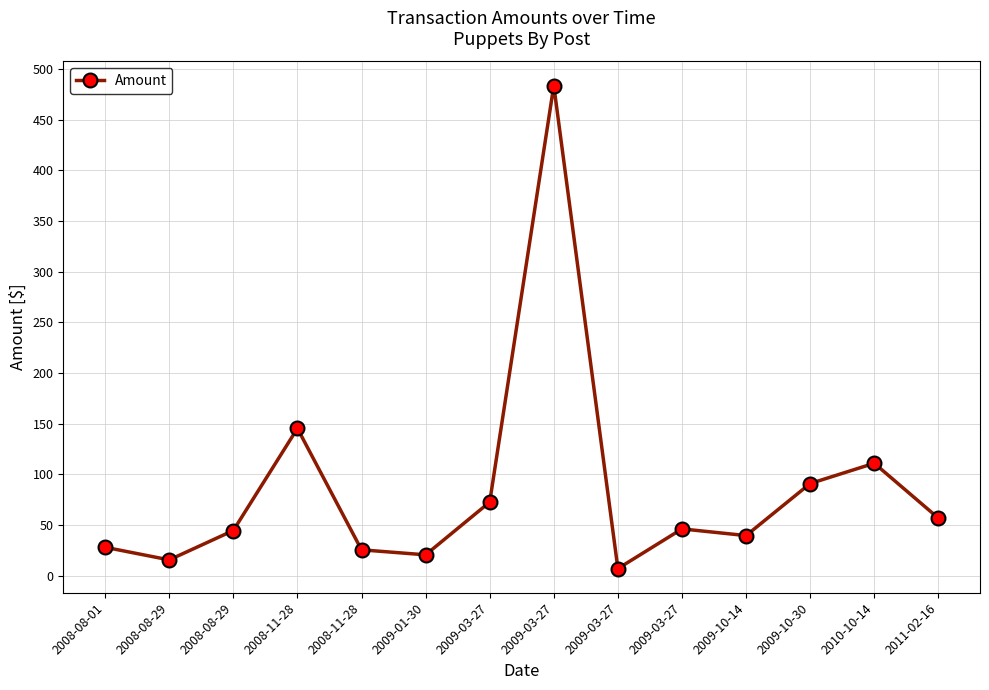

True or false: the data shows 44.5 at 2008-08-29.

True